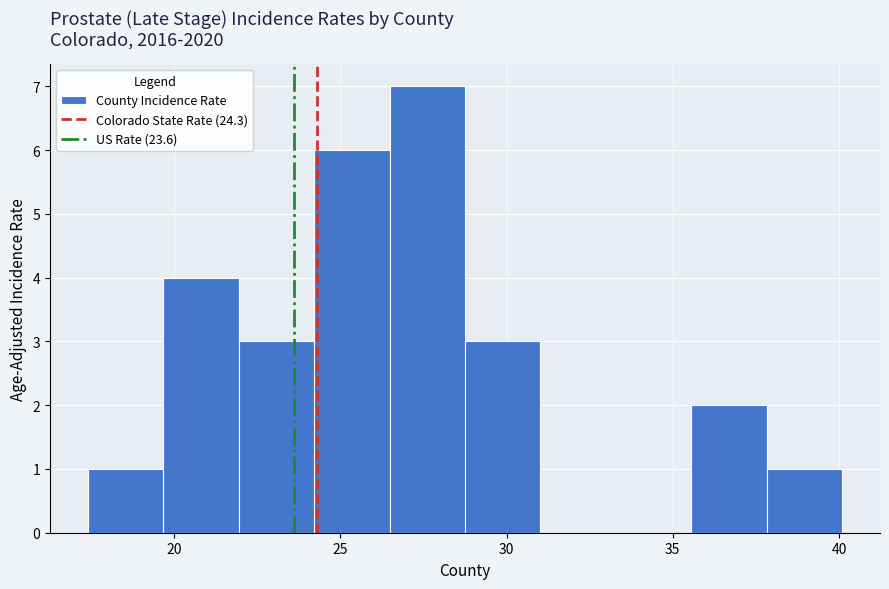

Reading left to right, list every bar in this chart as the range it spans on the x-axis followed by its height. Neither the bar edges nor the heights are printed on the chart, so give them approximately, as read against the axes.

17.5 to 19.5: 1
19.5 to 22.0: 4
22.0 to 24.0: 3
24.0 to 26.5: 6
26.5 to 29.0: 7
29.0 to 31.0: 3
31.0 to 33.5: 0
33.5 to 35.5: 0
35.5 to 38.0: 2
38.0 to 40.0: 1